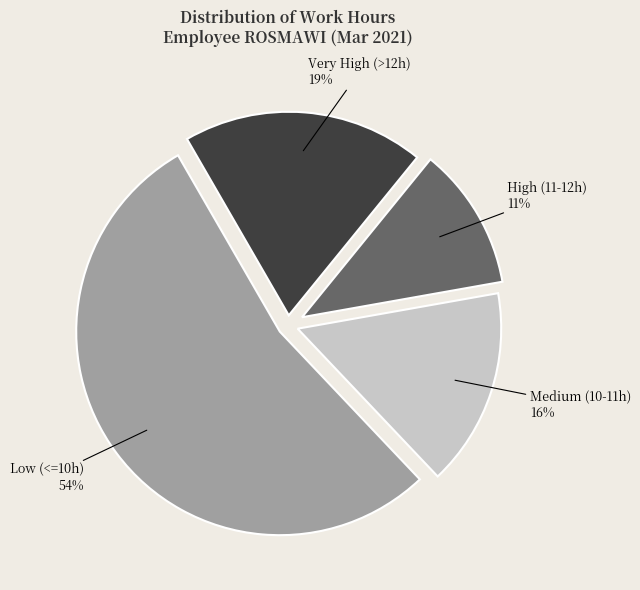

Is the sum of Medium (10-11h) and Low (<=10h) greater than half?

Yes